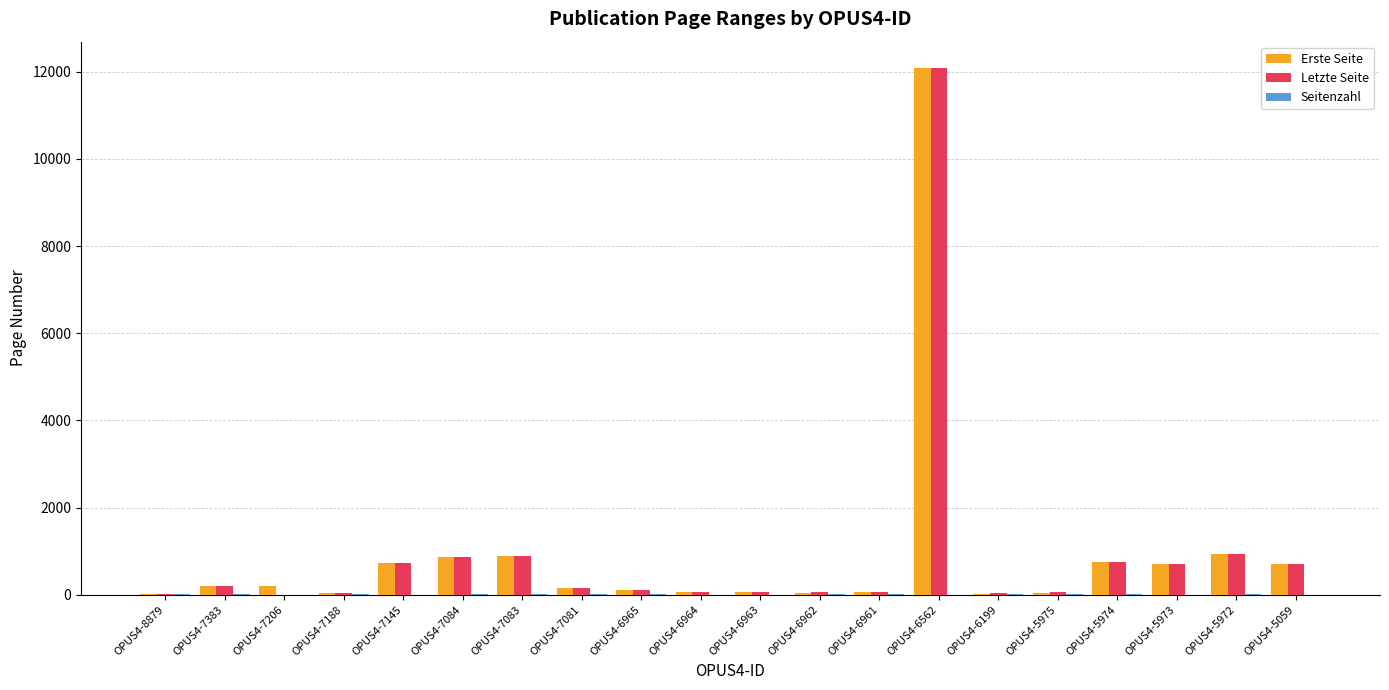

At which category is the sum across all series the highest?

OPUS4-6562